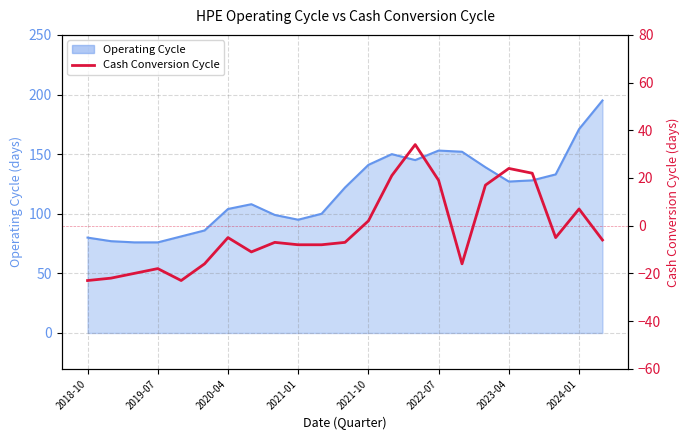

Is it true that the value at 19 is 34?

False